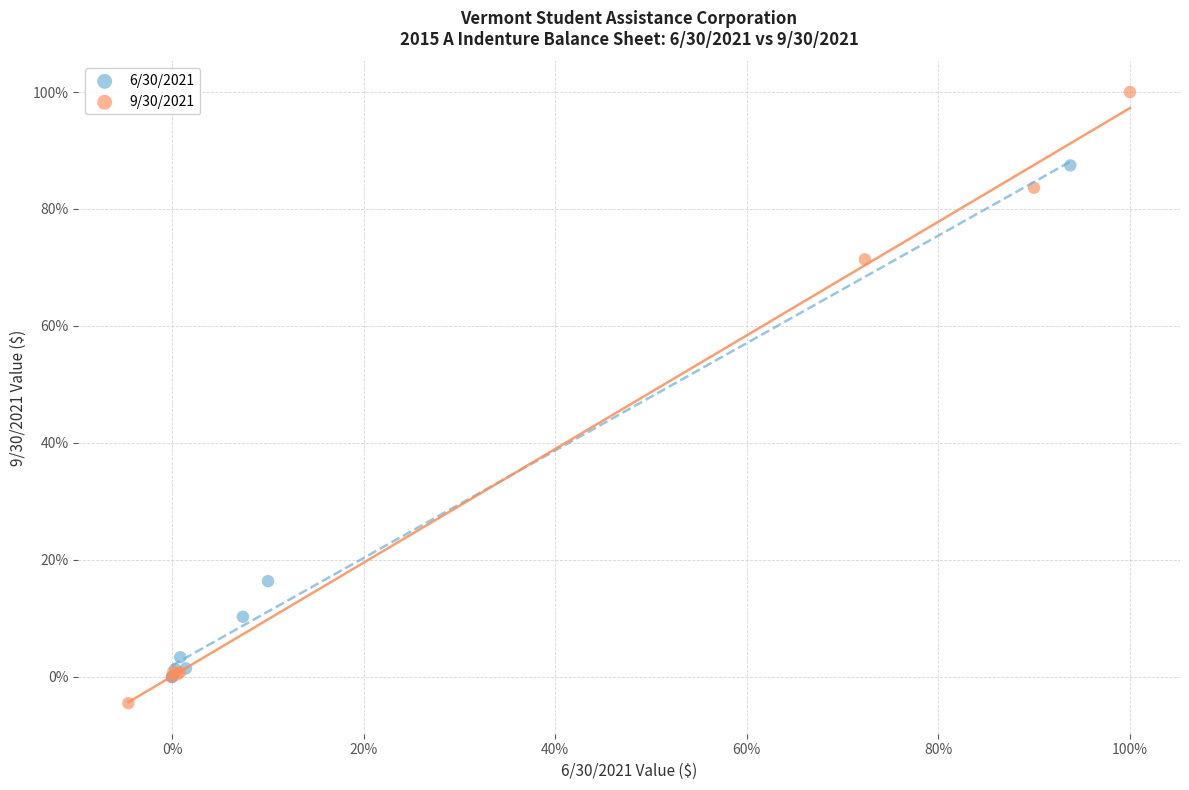

Which series reaches the maximum Y coordinate?

9/30/2021